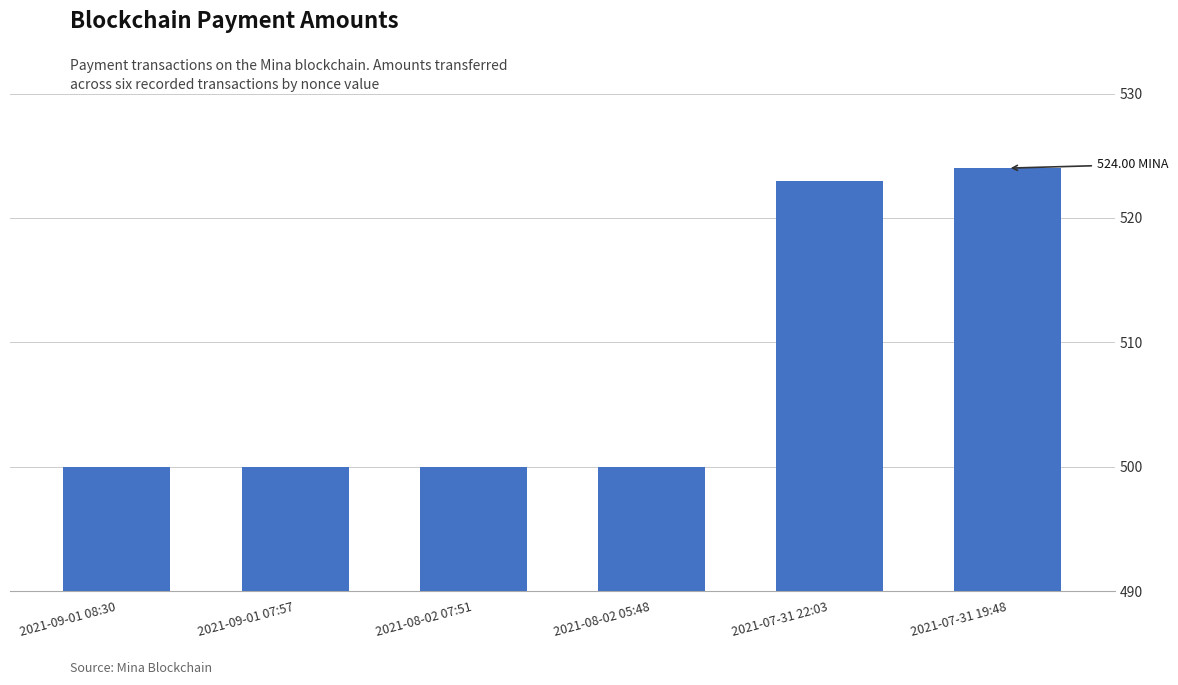

What is the ratio of the value at 2021-07-31 19:48 to the value at 2021-08-02 07:51?

1.0